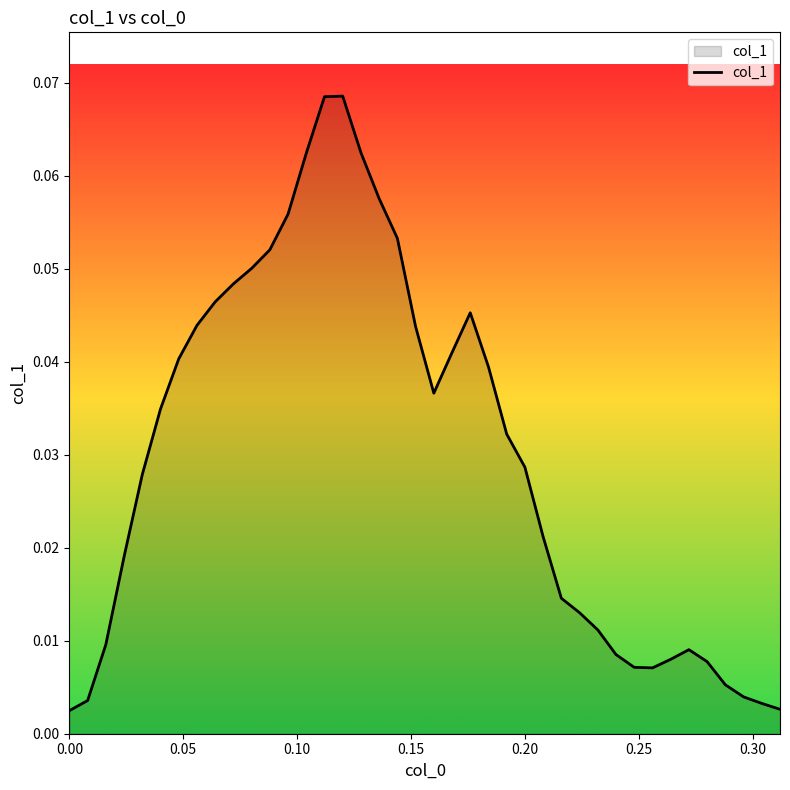

Reading left to right, what are all the values shown in this chart?

0.0	0.0	0.0	0.0	0.0	0.0	0.0	0.0	0.0	0.0	0.1	0.1	0.1	0.1	0.1	0.1	0.1	0.1	0.1	0.0	0.0	0.0	0.0	0.0	0.0	0.0	0.0	0.0	0.0	0.0	0.0	0.0	0.0	0.0	0.0	0.0	0.0	0.0	0.0	0.0